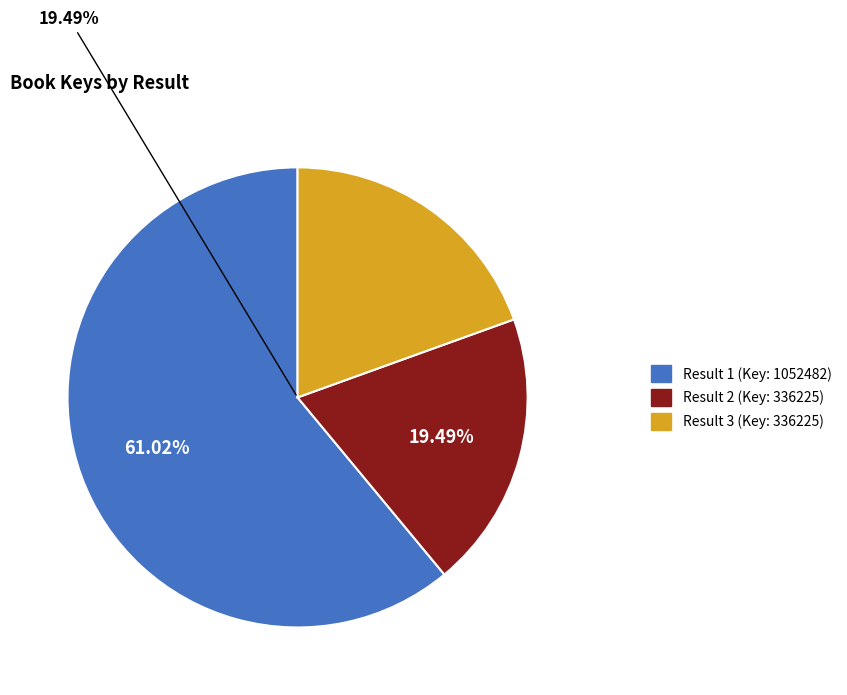

To the nearest percent, what is the average slice percentage?

33%